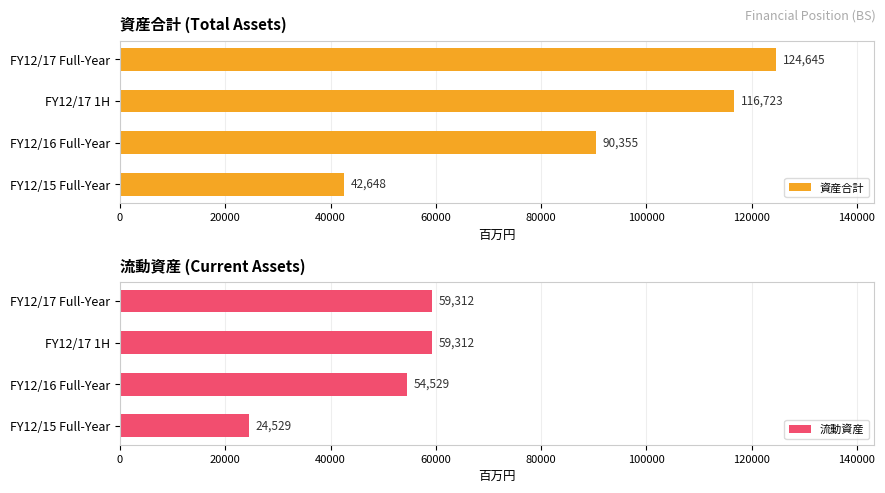

The 資産合計 series shows 60668.1 at FY12/17 1H. True or false?

False